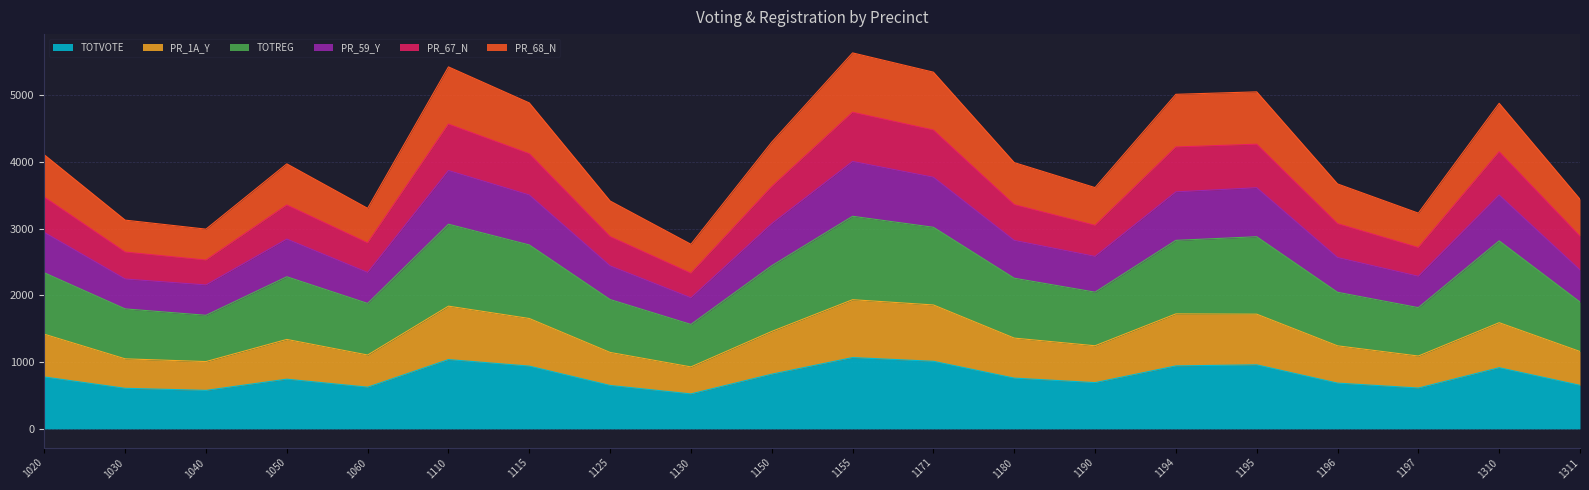

Where is the first local minimum for TOTREG?

1040